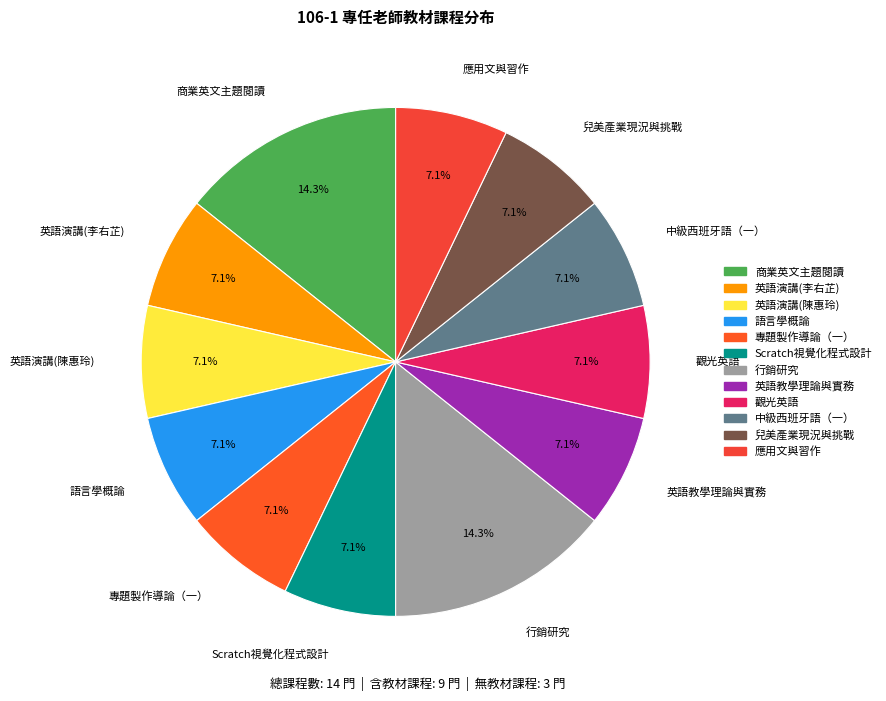

Does any single category account for the majority?

No